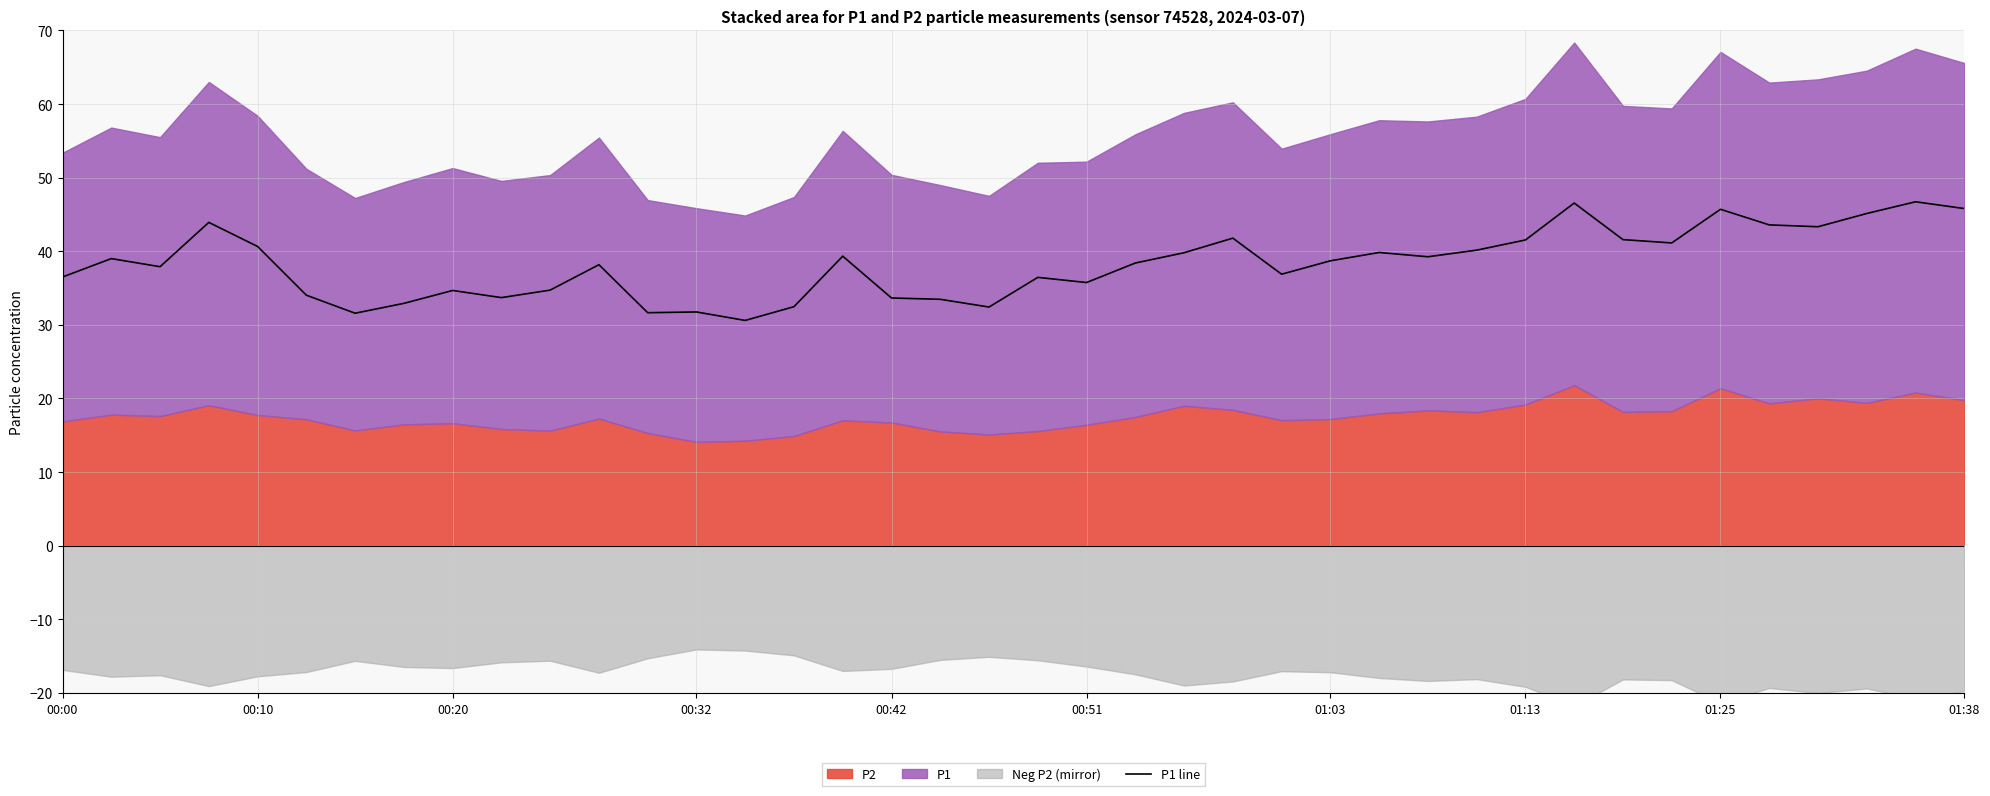

The P1 line series shows 70.5 at 00:10. True or false?

False